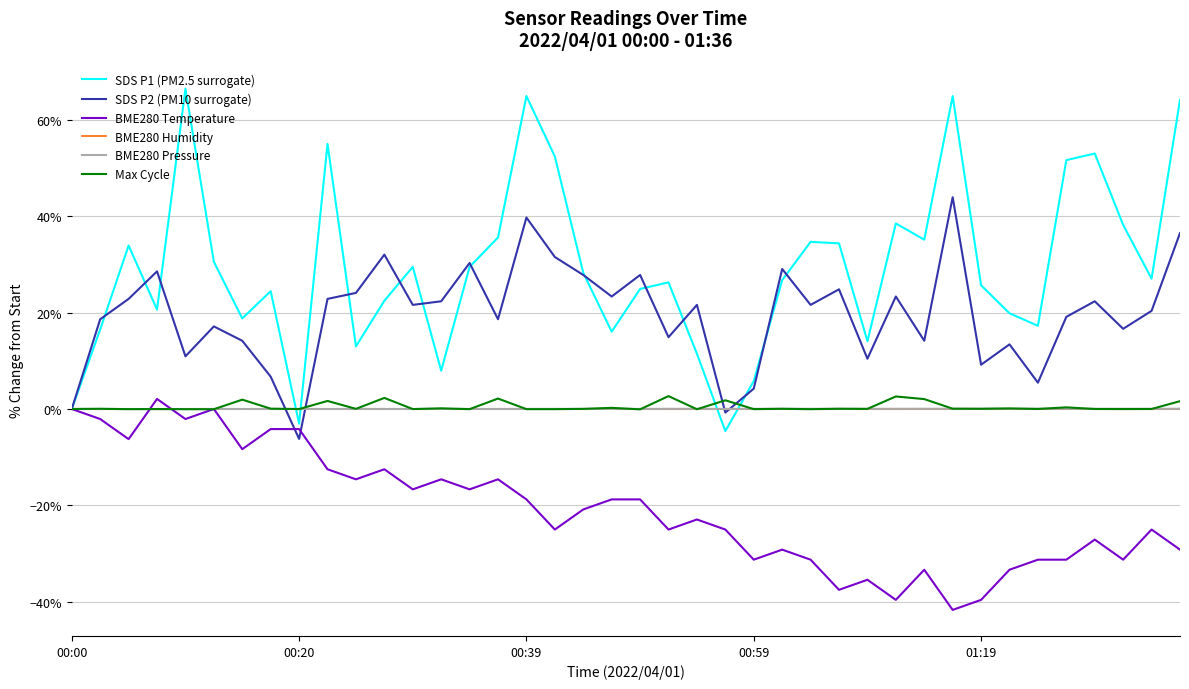

What is the smallest value displayed?

-41.7